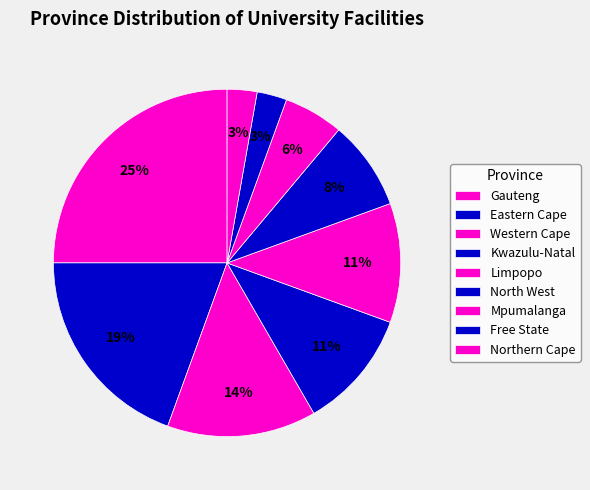

The Free State slice represents 1% of the pie. True or false?

False